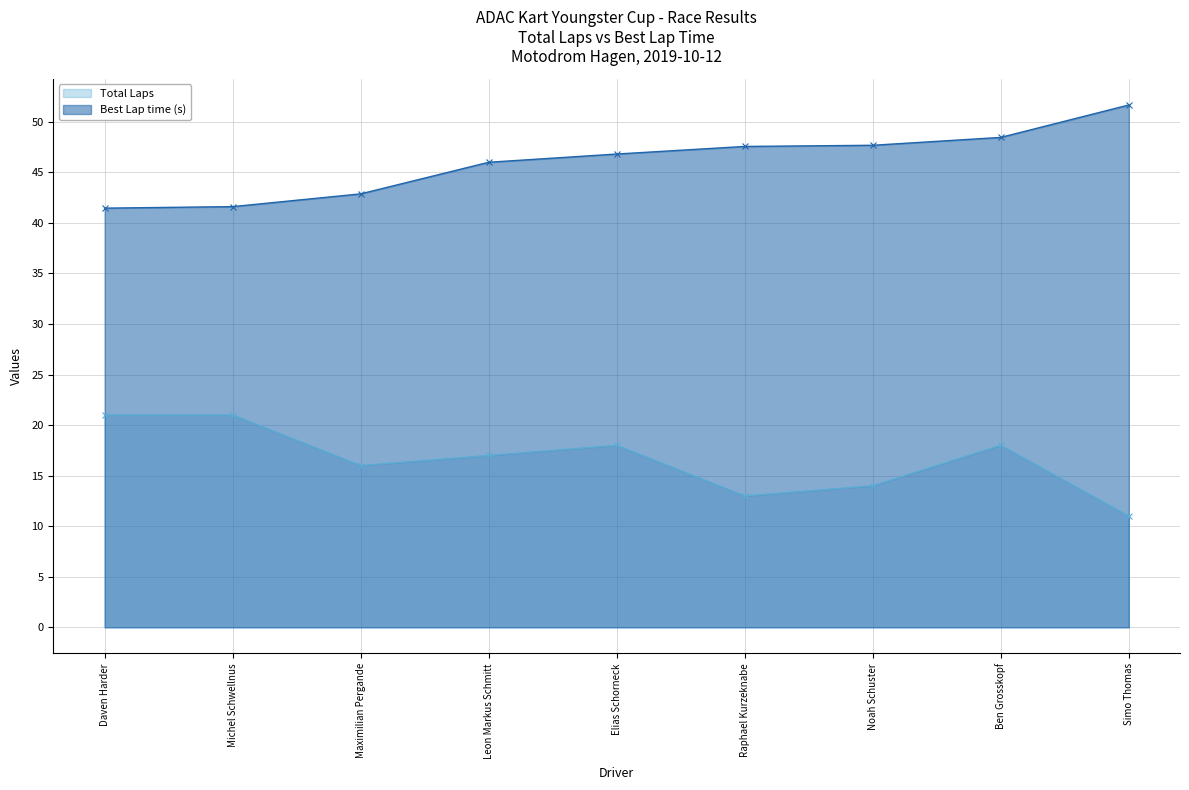

True or false: Best Lap time and Total Laps intersect in this chart.

False